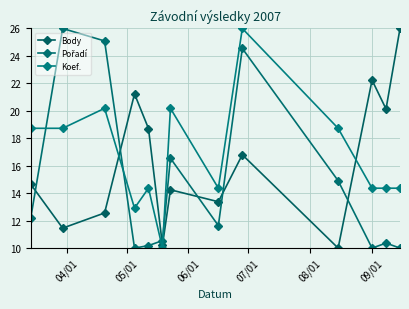

Reading left to right, extract all data points from this chart.

Body: 14.7	11.5	12.6	21.2	18.7	10.2	14.2	13.4	16.8	10.0	22.2	20.1	26.0
Pořadí: 12.2	26.0	25.1	10.0	10.2	10.5	16.5	11.6	24.5	14.9	10.0	10.4	10.0
Koef.: 18.7	18.7	20.2	12.9	14.4	10.0	20.2	14.4	26.0	18.7	14.4	14.4	14.4